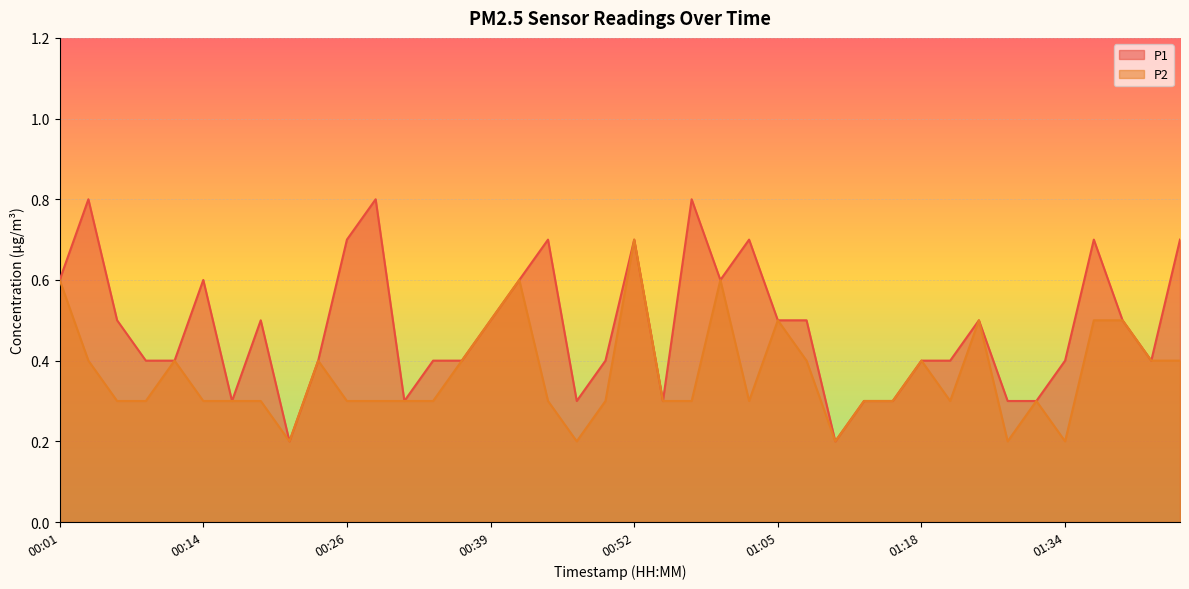

At which category is the sum across all series the highest?

00:52